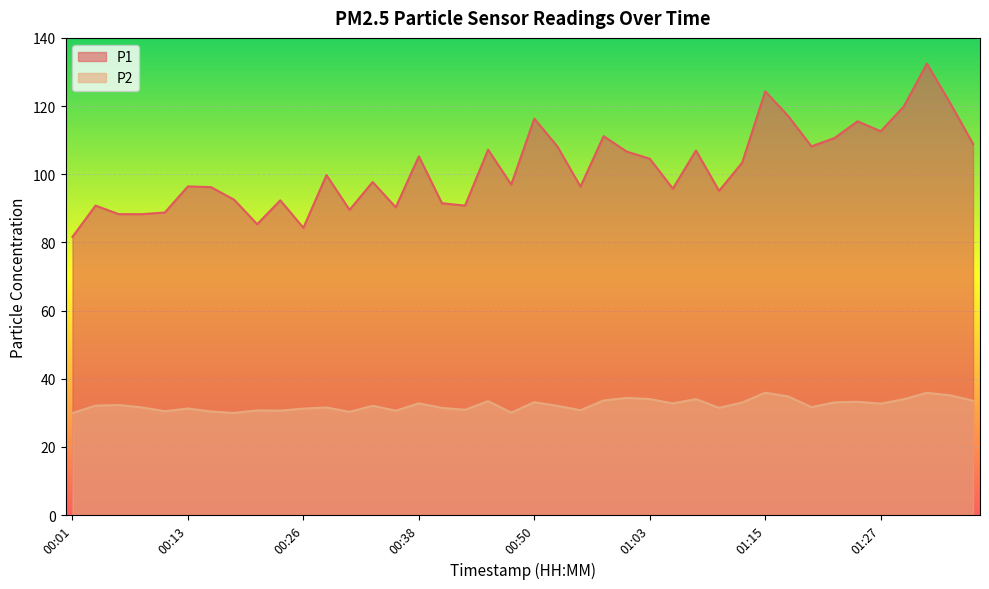

Which series changed the most between 00:55 and 01:17?

P1